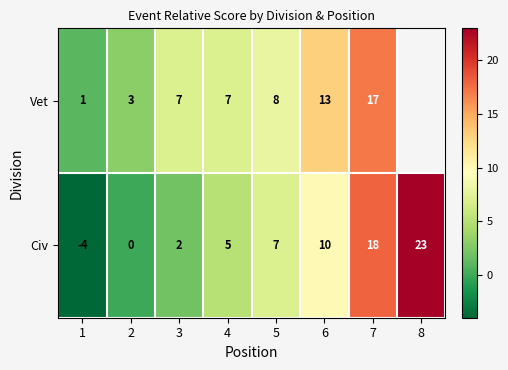

What is the sum of the Civ values at 5 and 3?

9